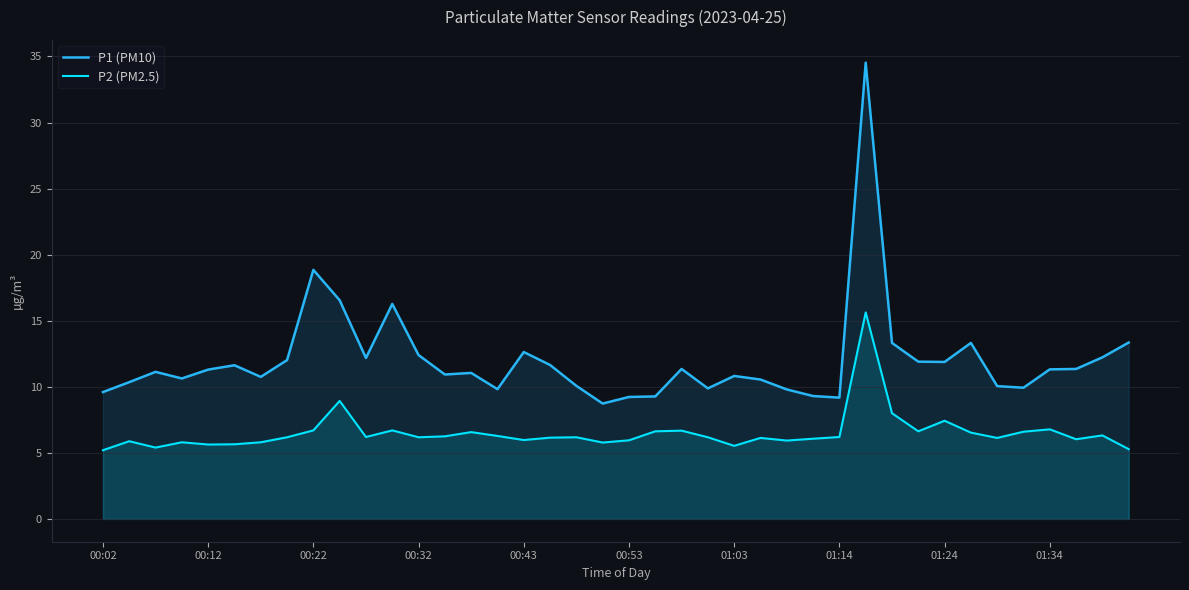

Does the chart display data point markers on the line(s)?

No